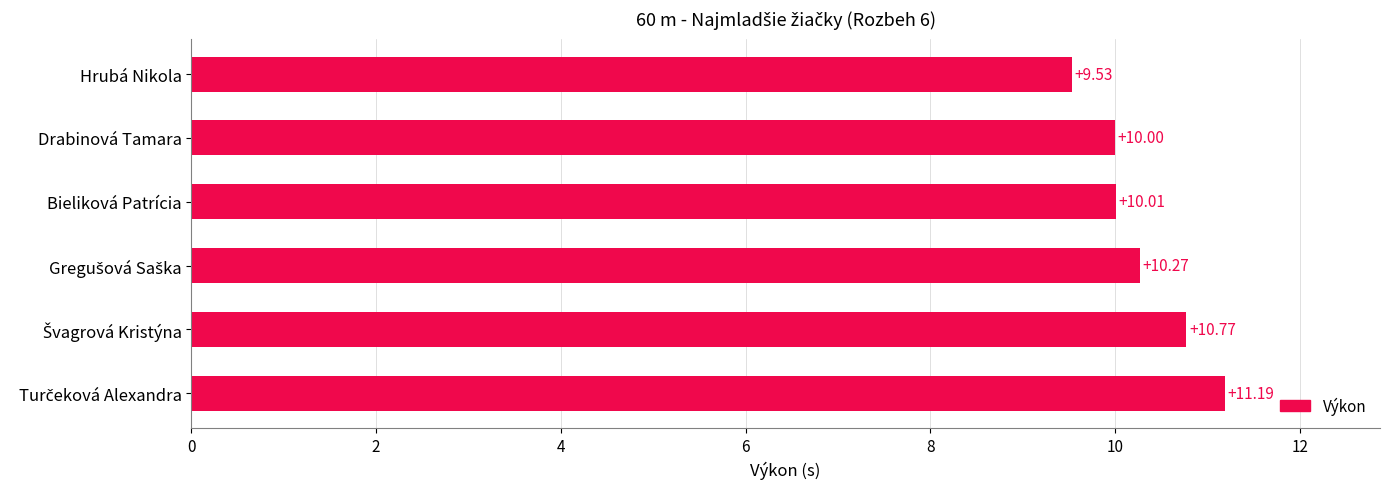

Between Hrubá Nikola and Drabinová Tamara, which is larger?

Drabinová Tamara